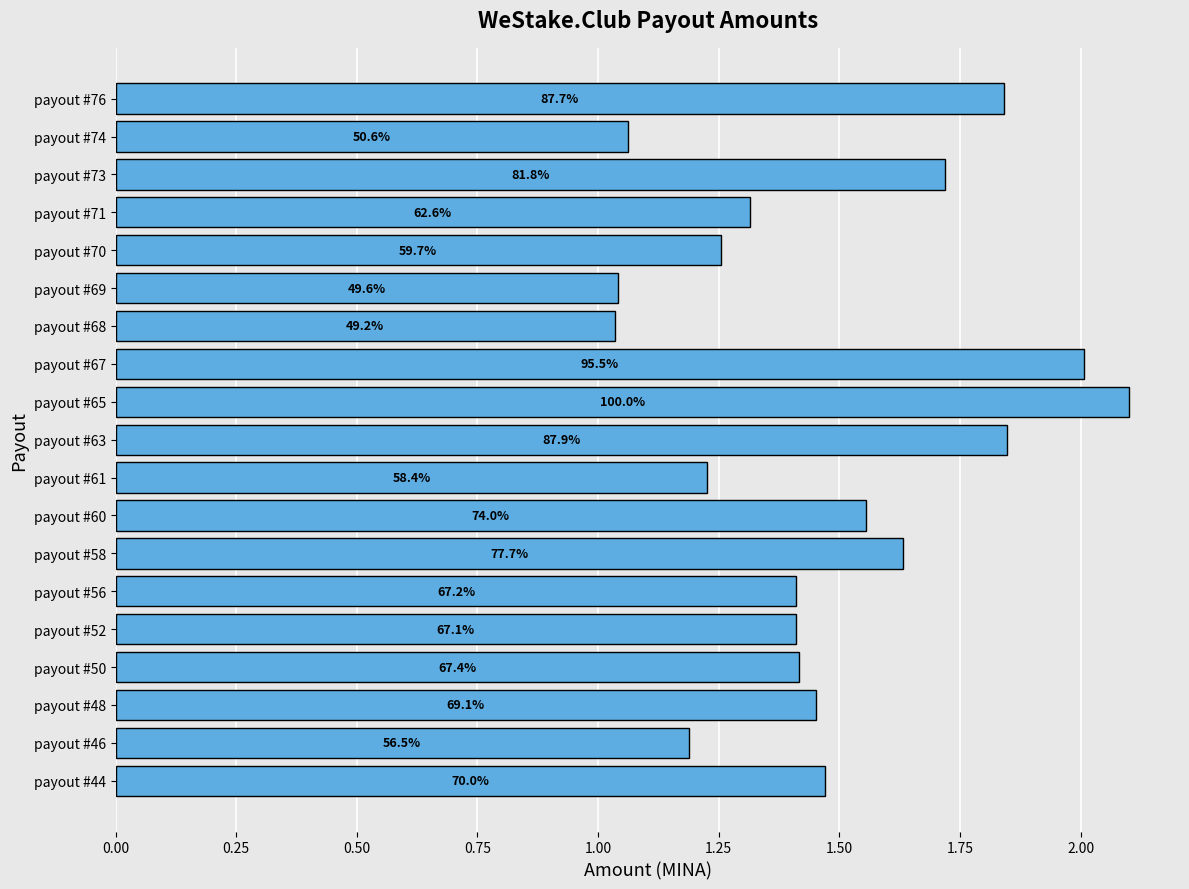

How many bars are there in total?

19